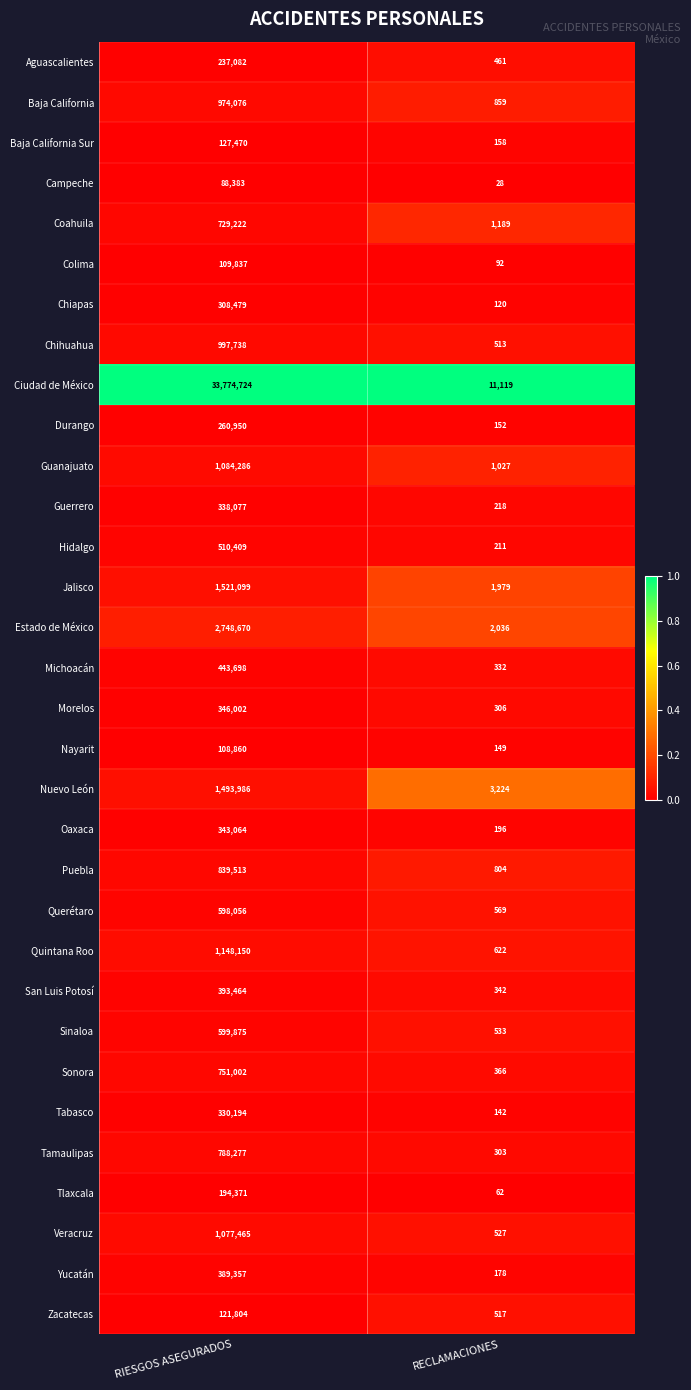

At which category does the chart reach its minimum across all series?

RECLAMACIONES